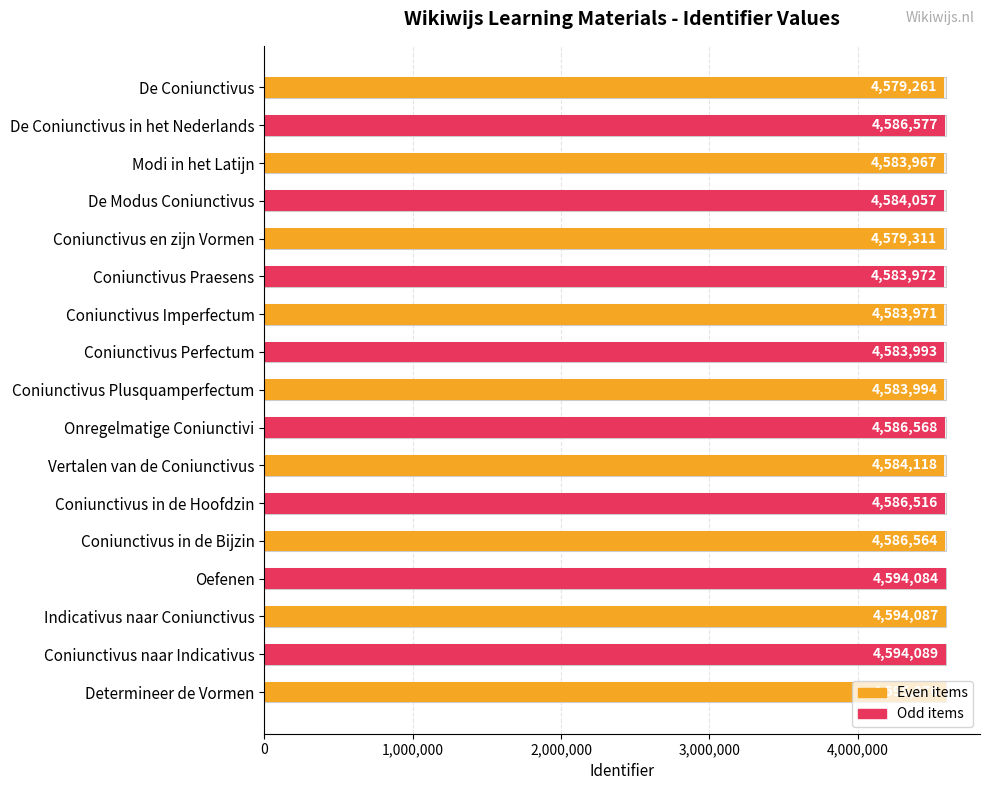

What is the difference between the maximum and minimum values?

15815